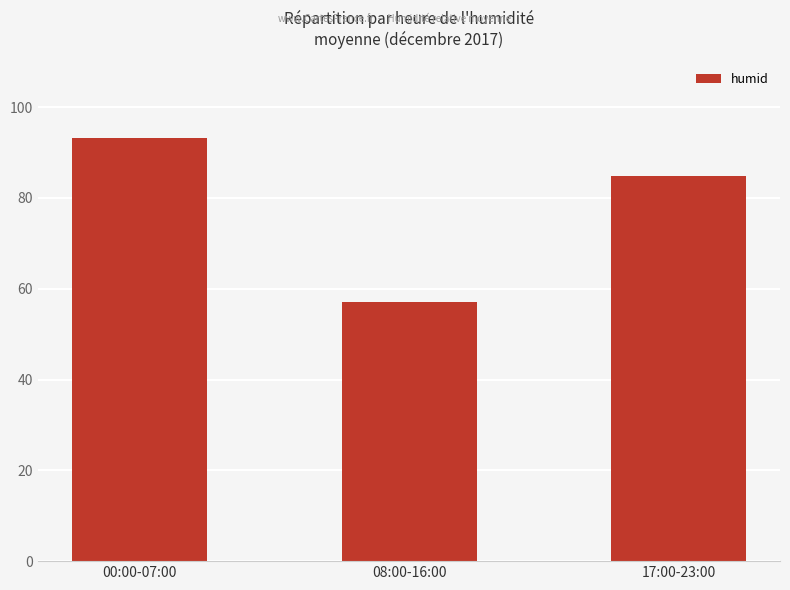

Reading left to right, extract all data points from this chart.

93.1	57.0	84.8